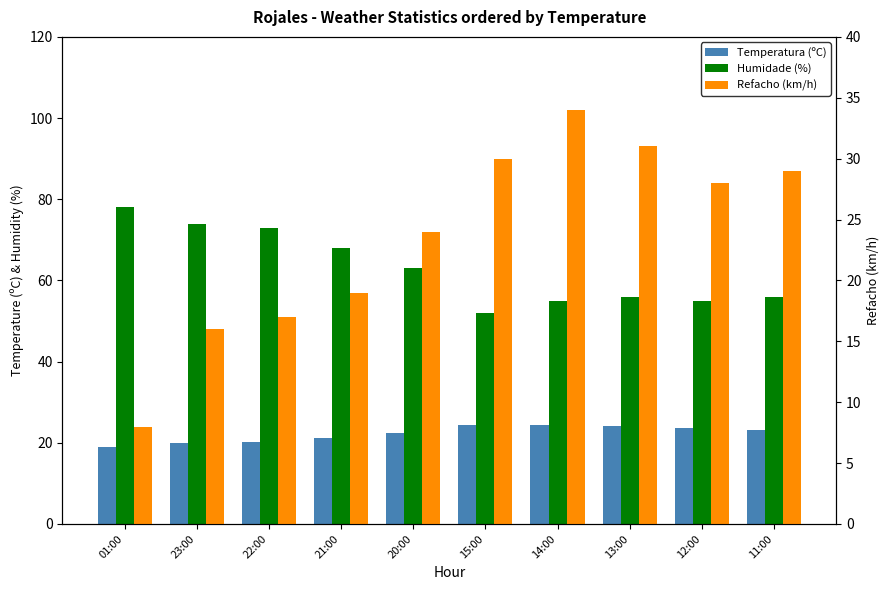

Is the value of Humidade (%) at 12:00 greater than the value of Temperatura (ºC) at 20:00?

Yes